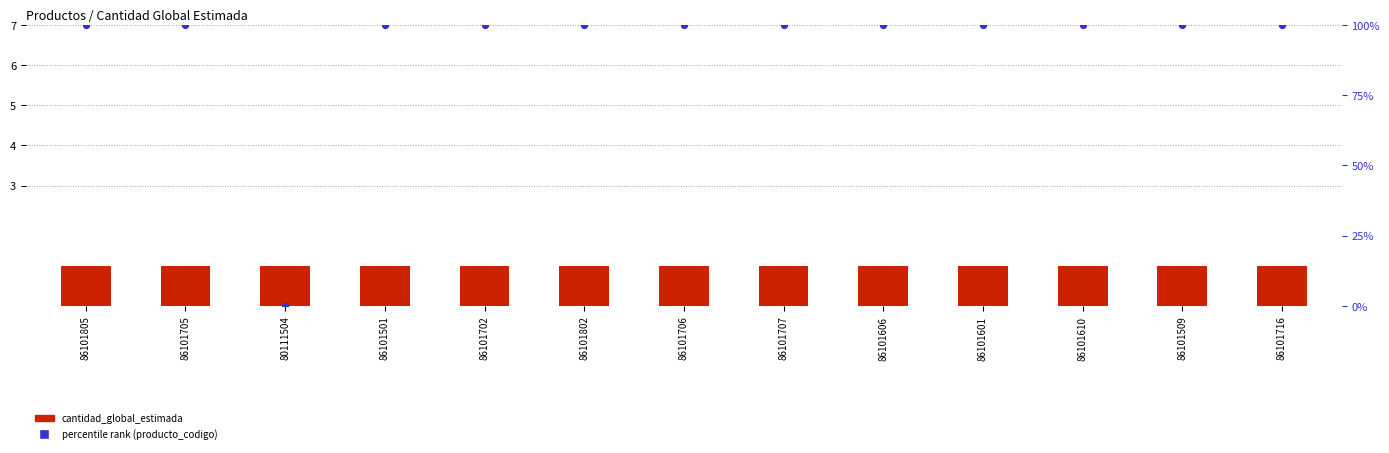

At how many categories does at least one series exceed 61?

12